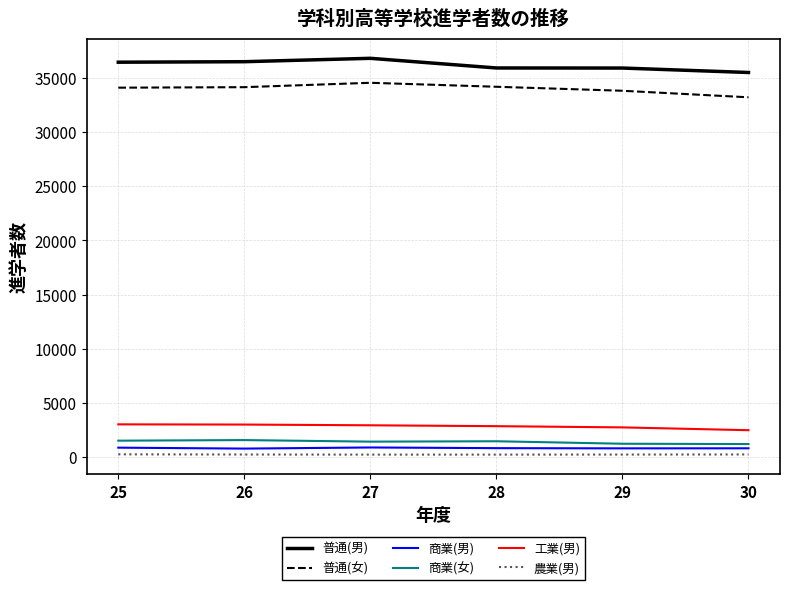

The value of 農業(男) at 29 is 248. True or false?

True